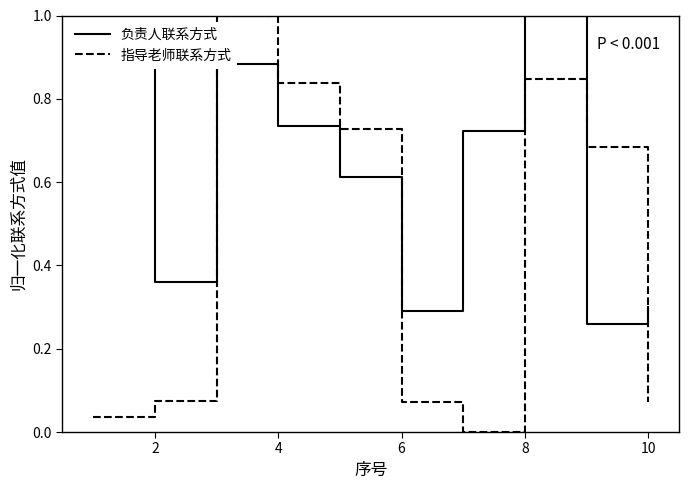

Which series has the largest total across all categories?

负责人联系方式